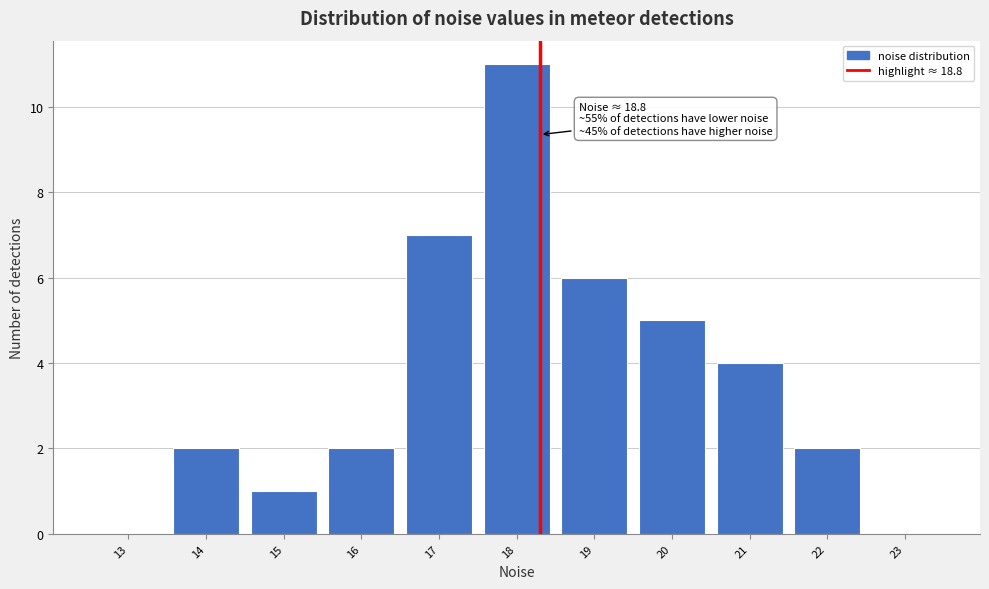

Reading left to right, transcribe all the data shown in this chart.

13=0	14=2	15=1	16=2	17=7	18=11	19=6	20=5	21=4	22=2	23=0